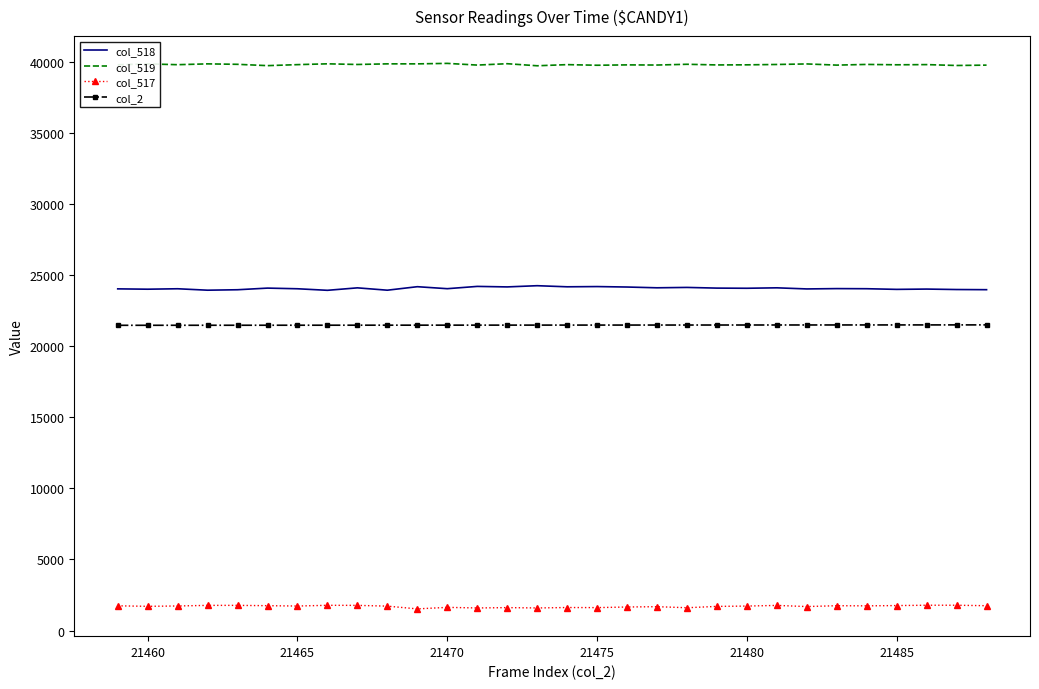

What is the highest value of the col_517 series?

1779